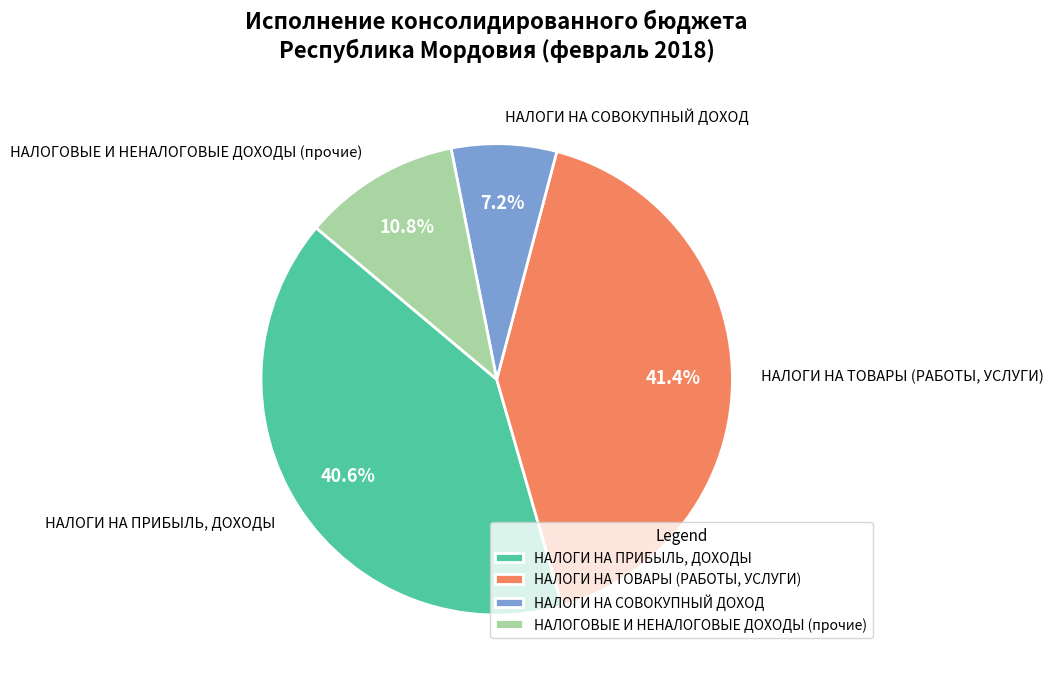

To the nearest percent, what is the combined percentage of НАЛОГИ НА ТОВАРЫ (РАБОТЫ, УСЛУГИ) and НАЛОГИ НА СОВОКУПНЫЙ ДОХОД?

49%